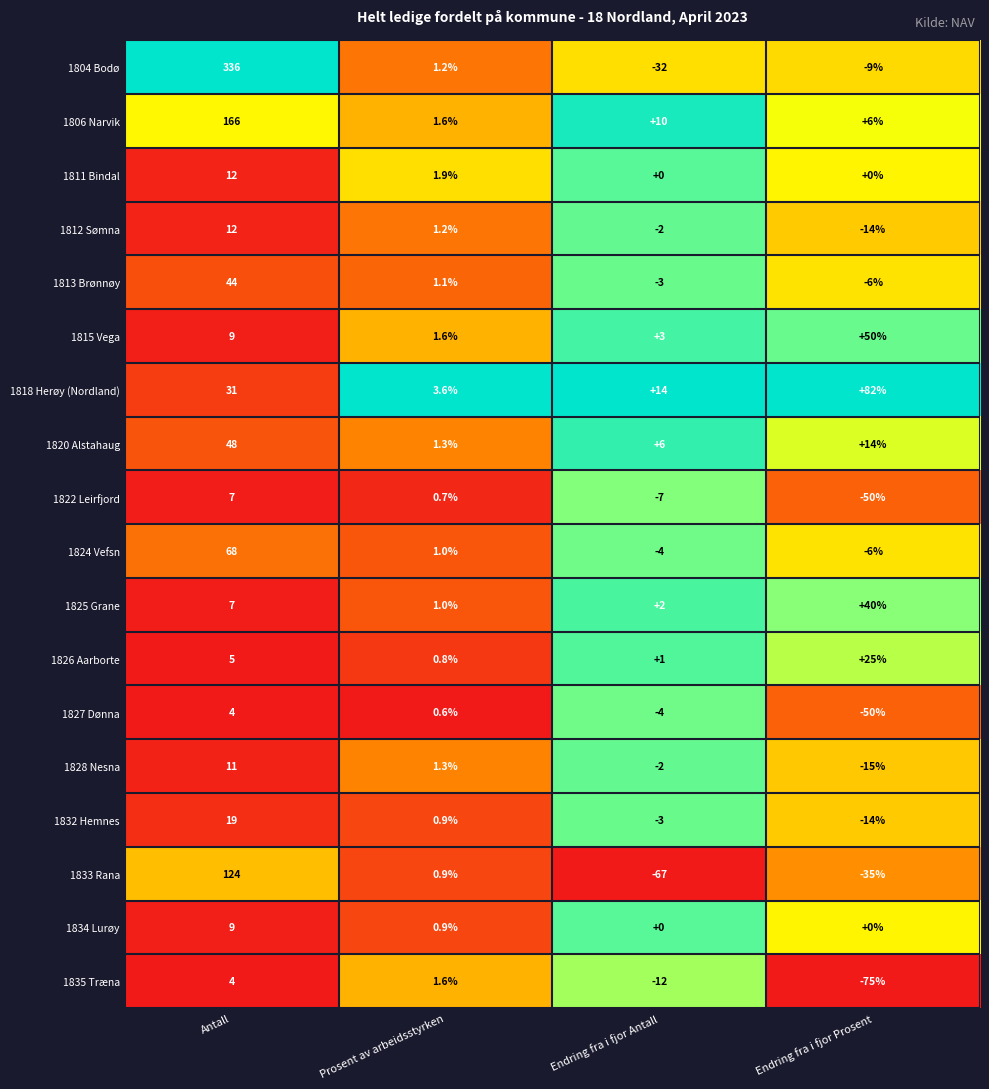

Is it true that 1813 Brønnøy equals -2.0 at Endring fra i fjor Antall?

False